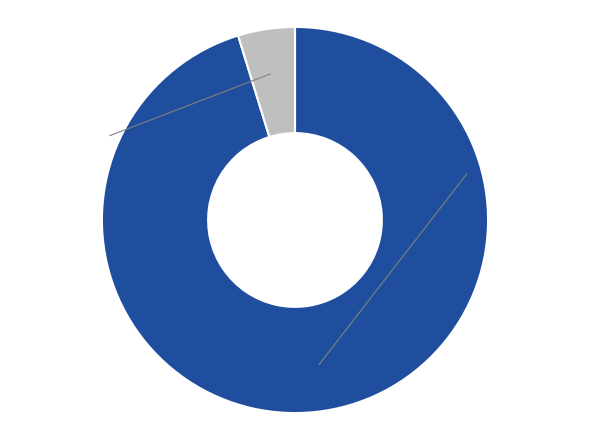

Which category has the biggest portion of the pie?

Regular (io_index=60)